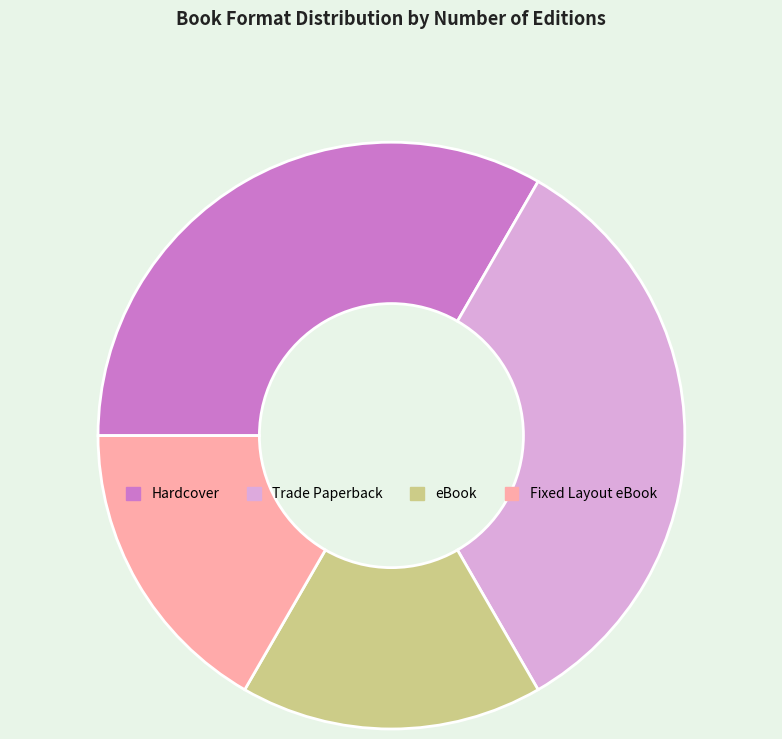

Is it true that eBook is 5% of the pie?

False